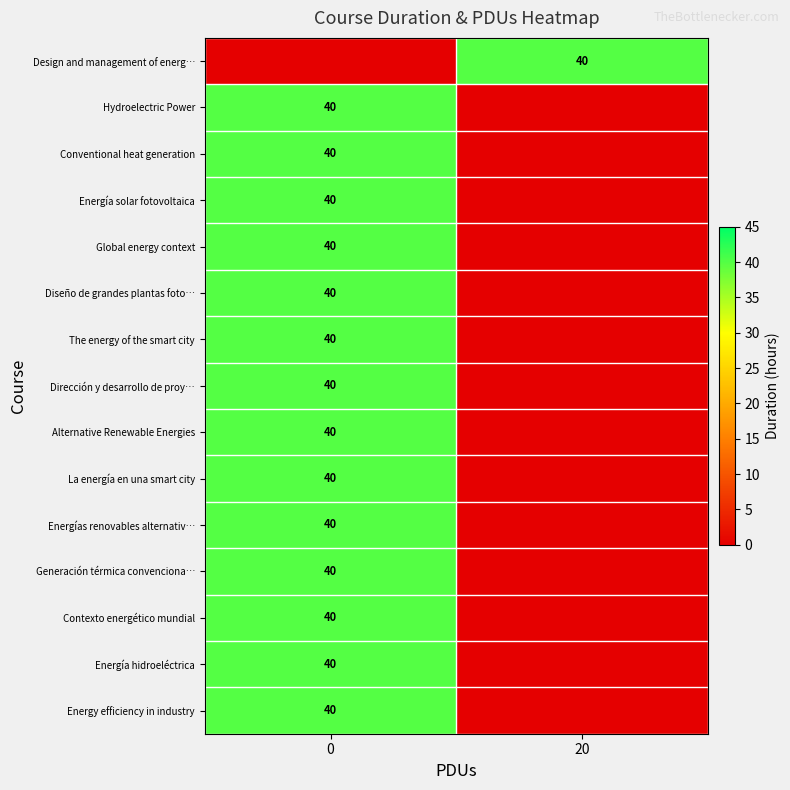

The value of Dirección y desarrollo de proy… at 0 is 40. True or false?

True